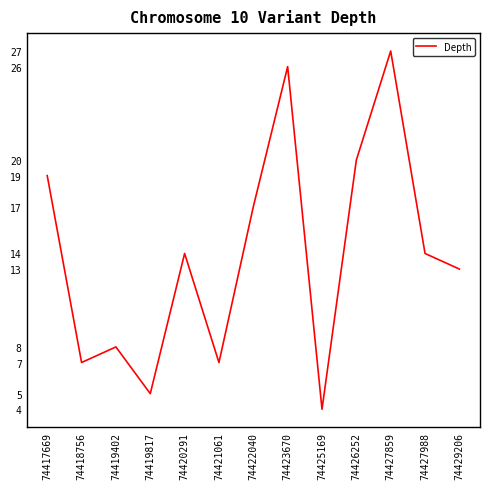

The chart shows a value of 26 at 74423670. True or false?

True